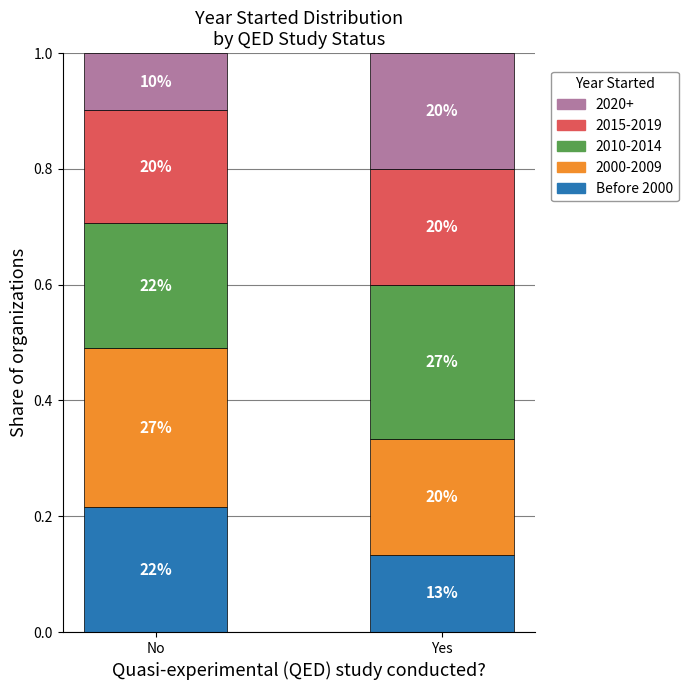

What are all the series names shown in the legend?

2020+, 2015-2019, 2010-2014, 2000-2009, Before 2000